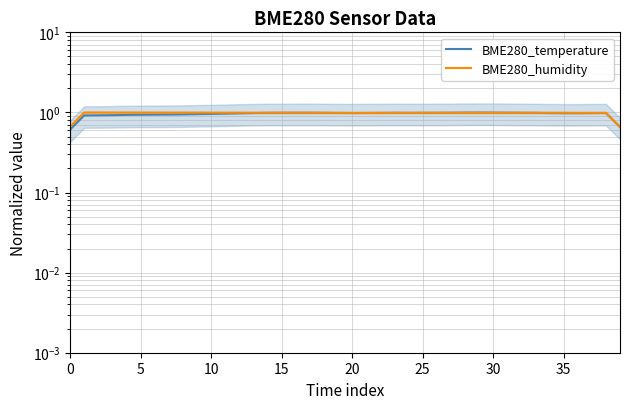

How many lines are shown in the chart?

2